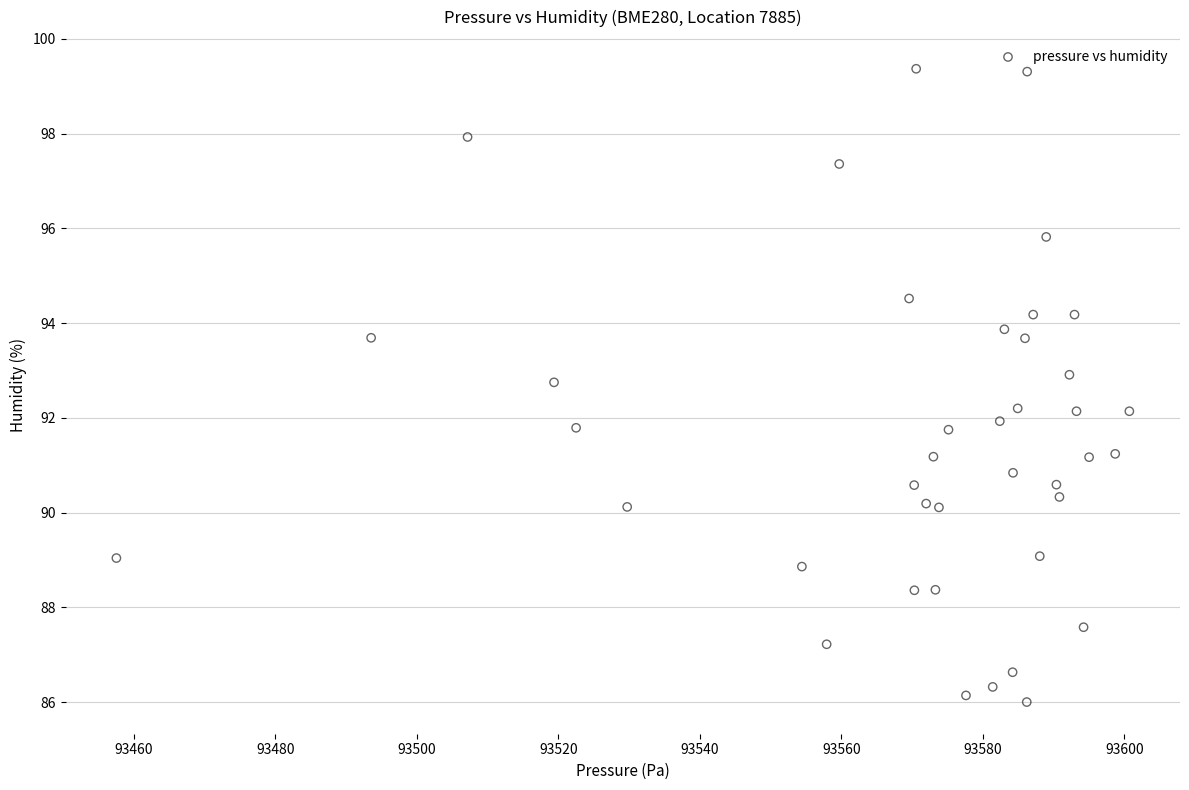

What is the range of Y values (max minus min)?

13.4